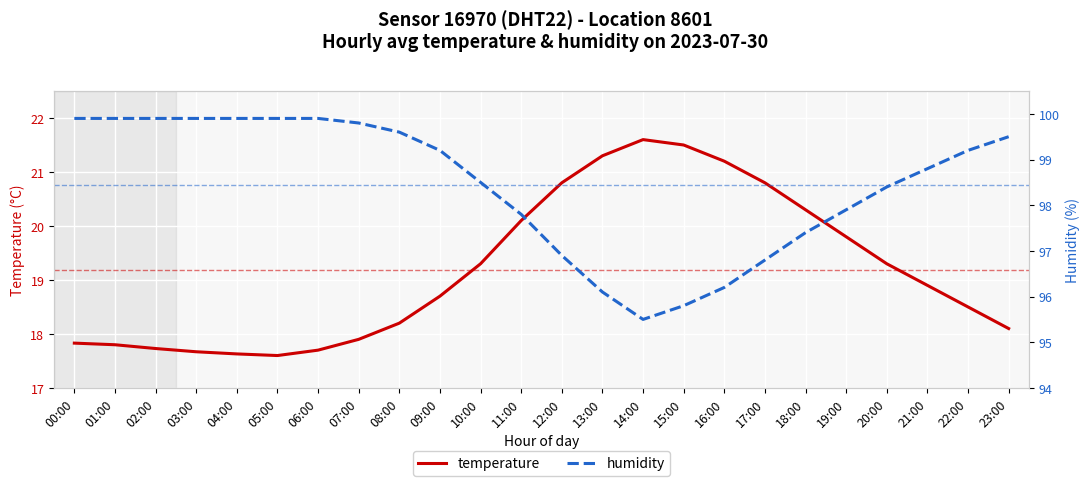

Rank the series by their maximum value, from lowest to highest.

temperature, humidity